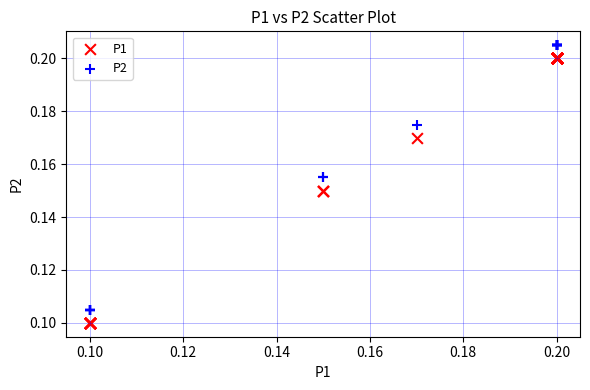

Which series contains the lowest Y value?

P1